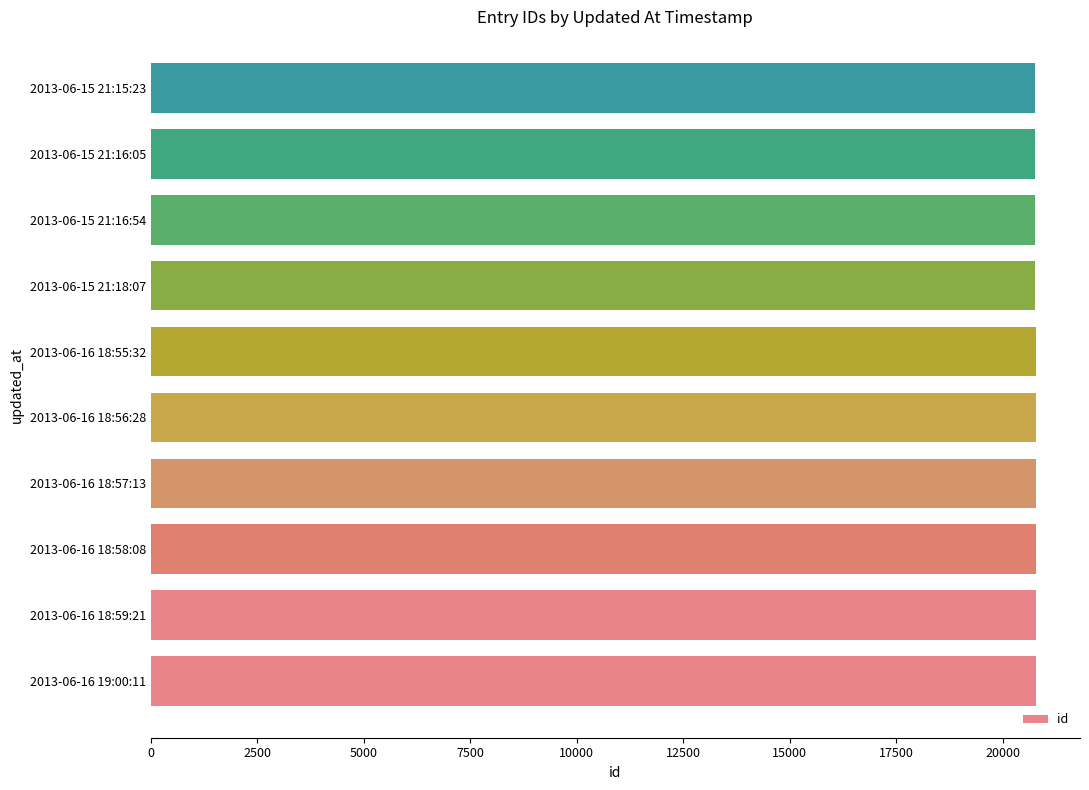

Are the bars horizontal?

Yes